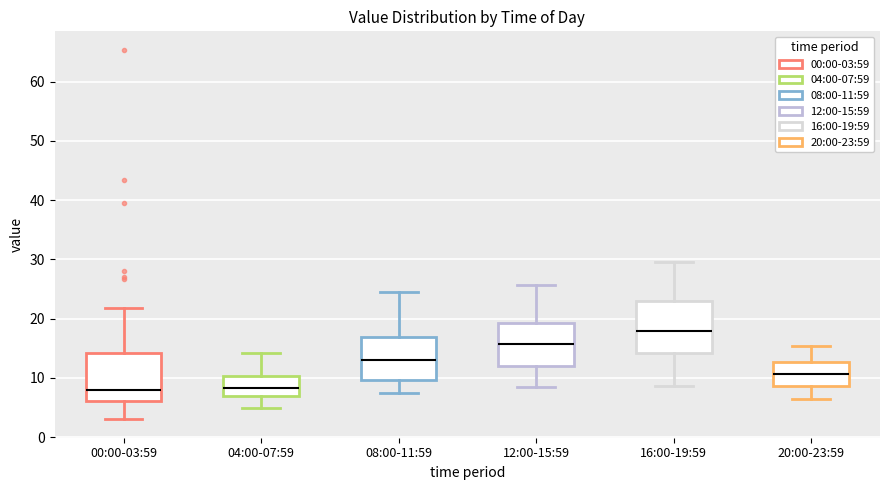

Where does the lower whisker of the box for 16:00-19:59 end on the y-axis? The values are not printed on the chart, so give them approximately, as read against the axis.

9